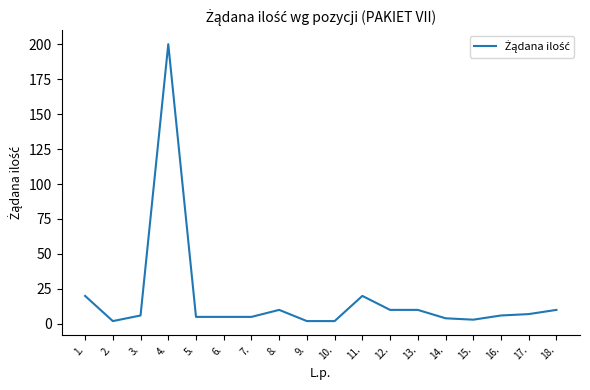

Reading left to right, transcribe all the data shown in this chart.

20	2	6	200	5	5	5	10	2	2	20	10	10	4	3	6	7	10